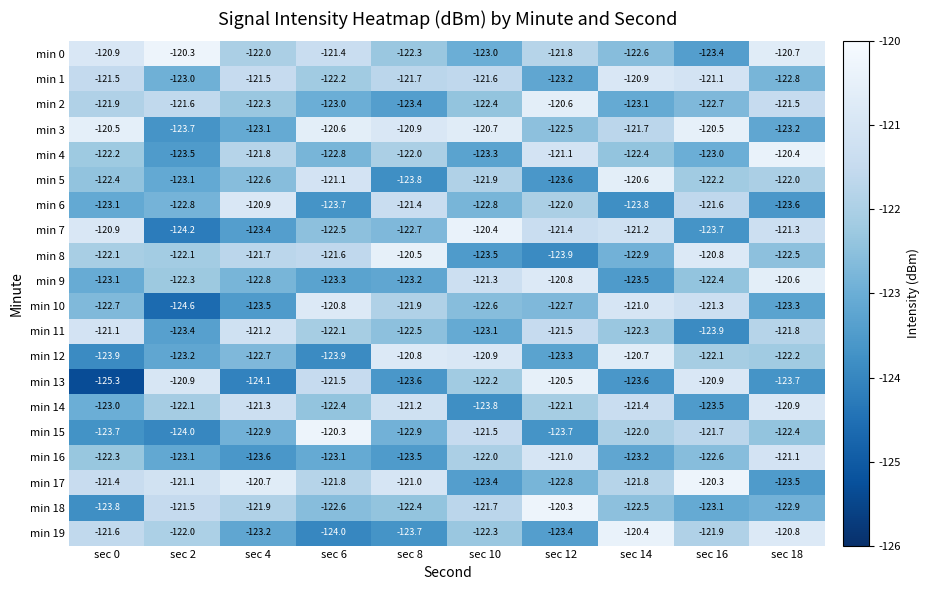

At how many categories does at least one series exceed -124?

10